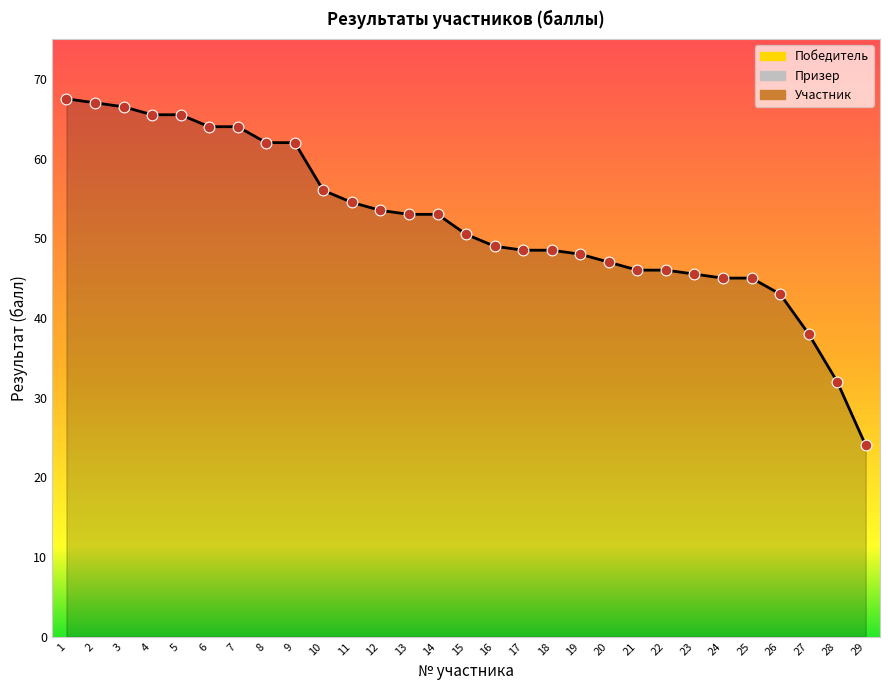

Approximately how many times larger is the value at 22 compared to 1?

0.7